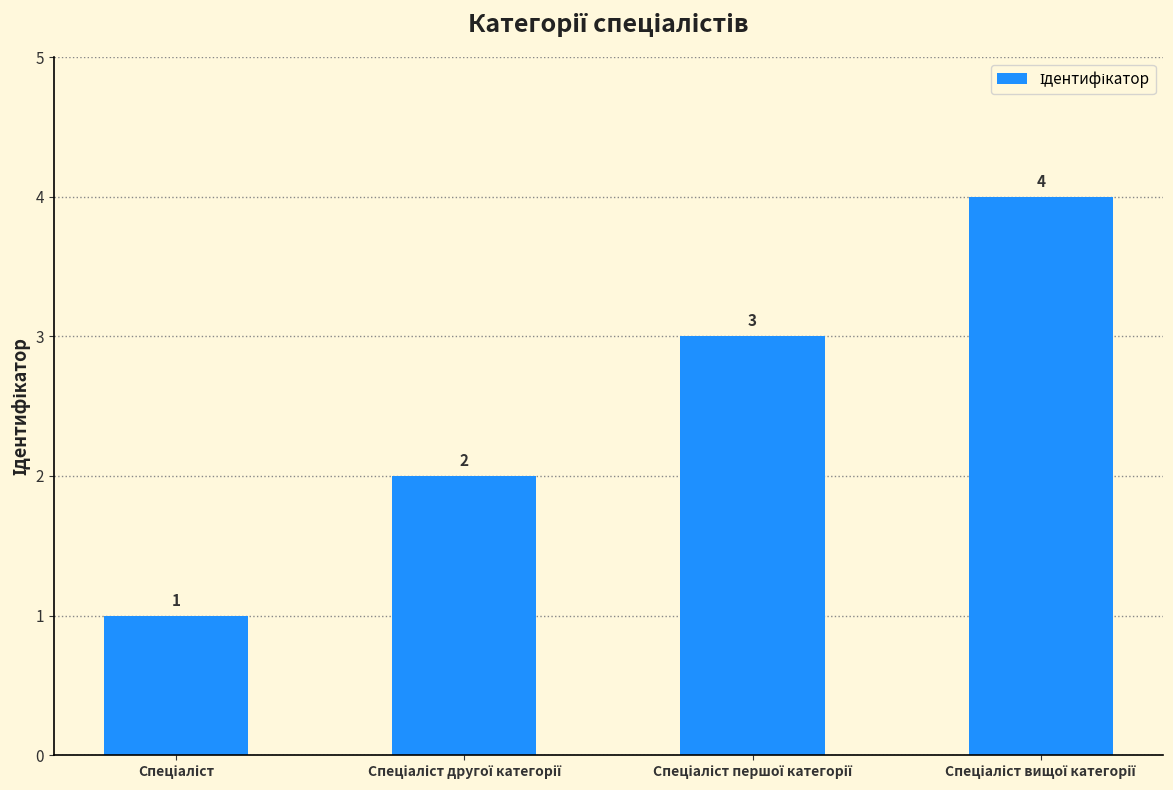

Does the chart contain any negative values?

No